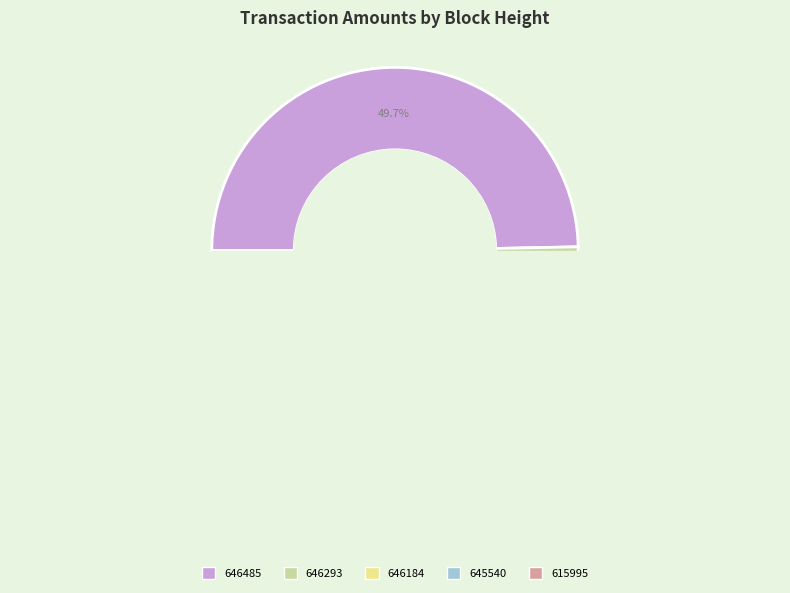

How many segments does this pie chart have?

5